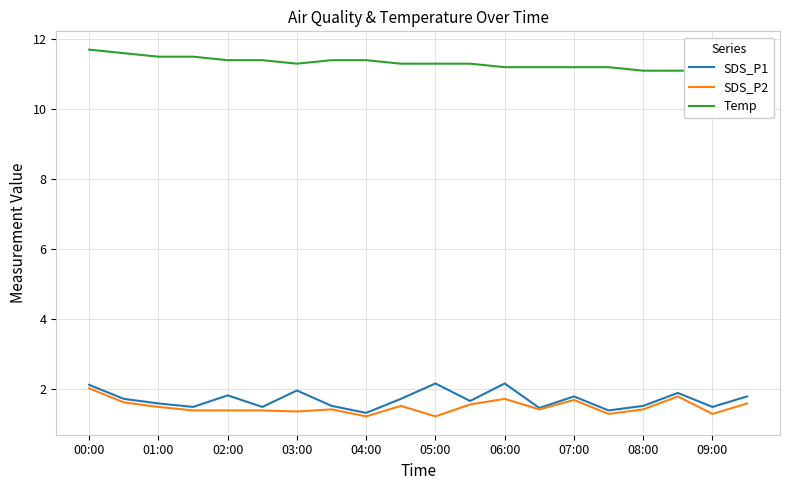

What is the smallest value displayed?

1.2